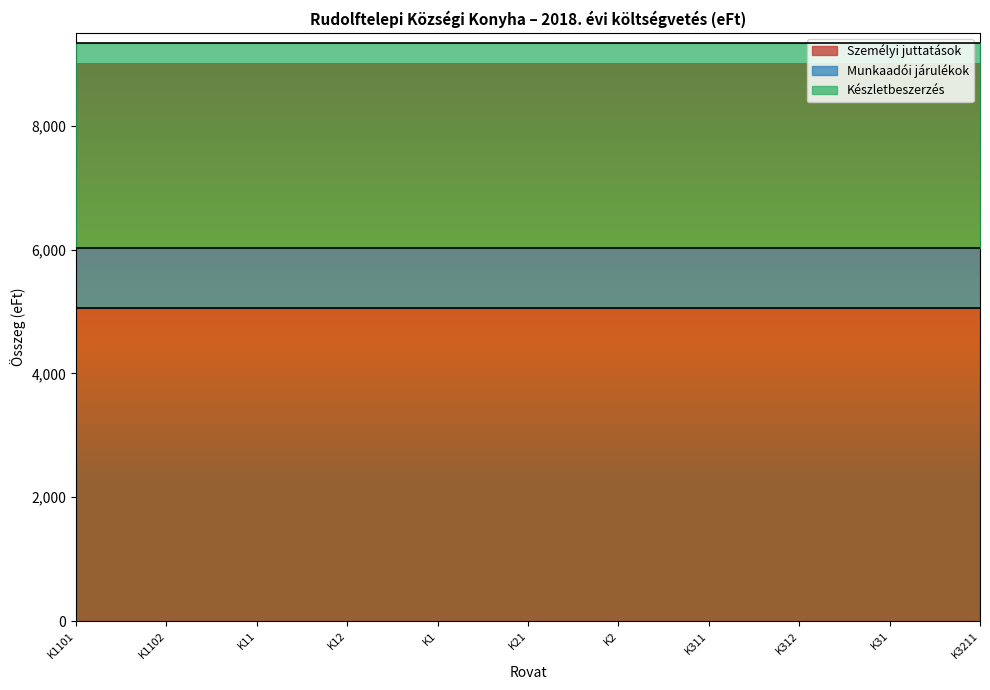

The Készletbeszerzés series shows 3308 at K1. True or false?

True